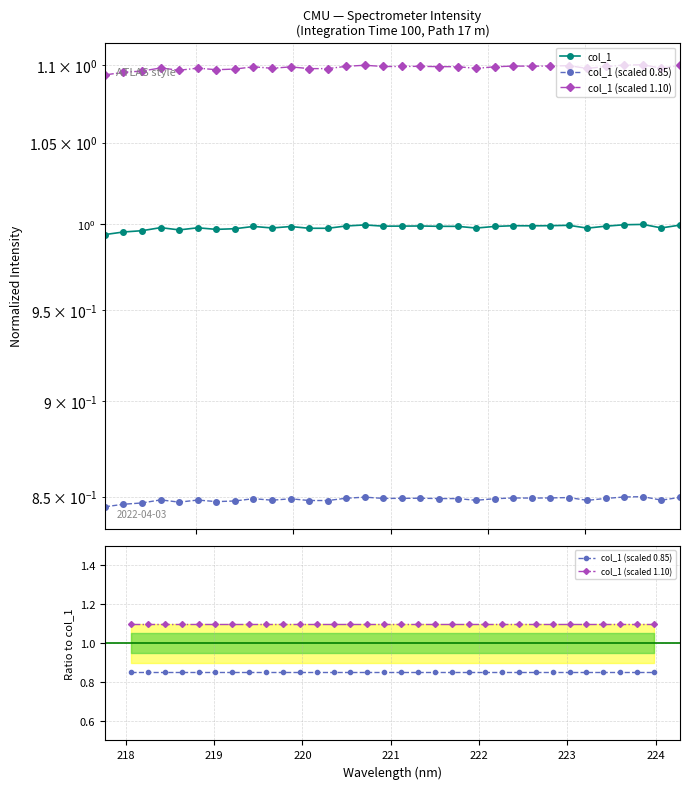

What is the lowest value of the col_1 (scaled 0.85) series?

0.8